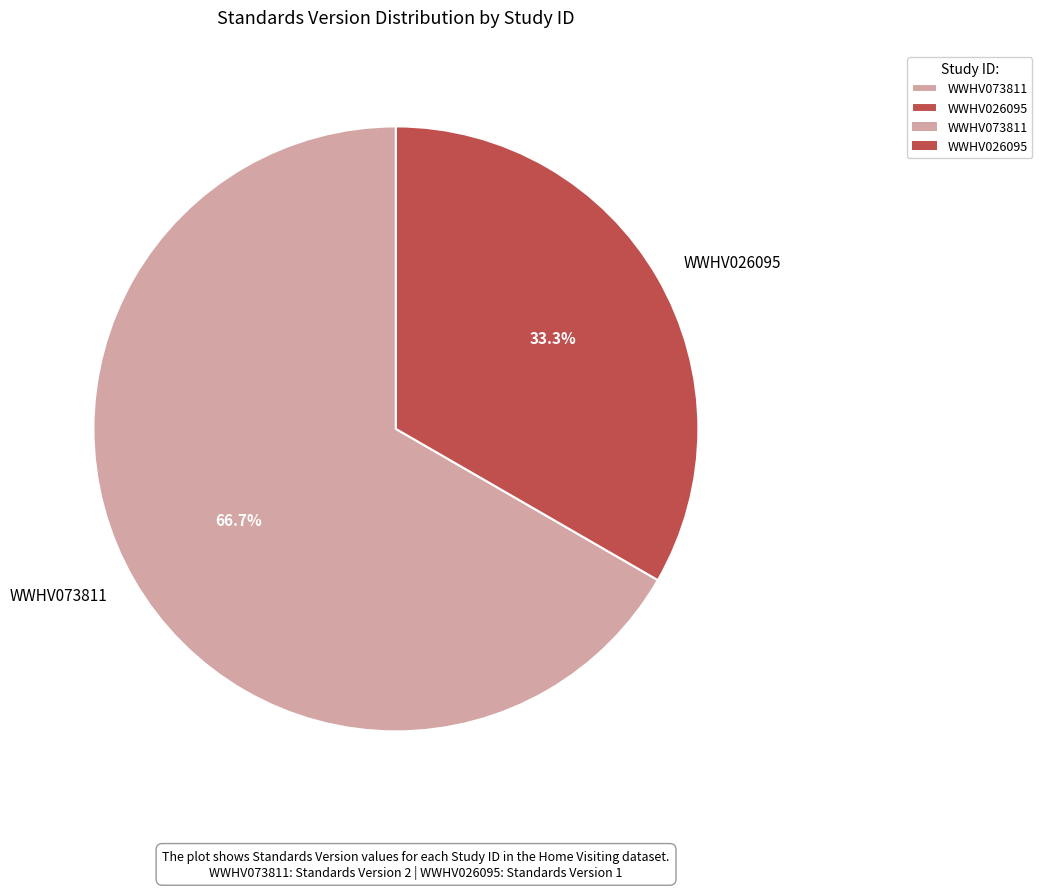

Which has a higher value, WWHV073811 or WWHV026095?

WWHV073811